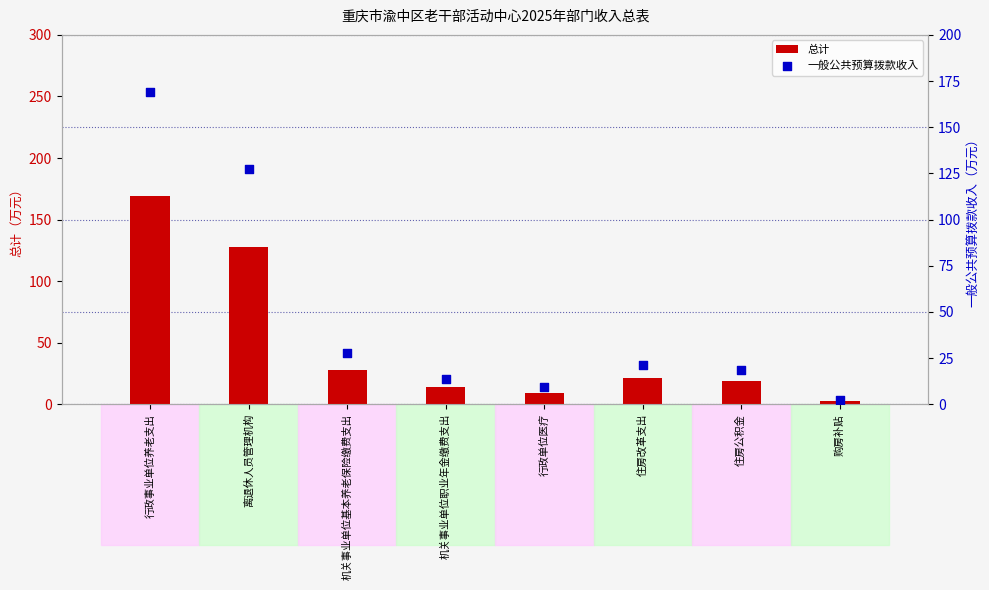

Which series reaches the minimum Y coordinate?

总计